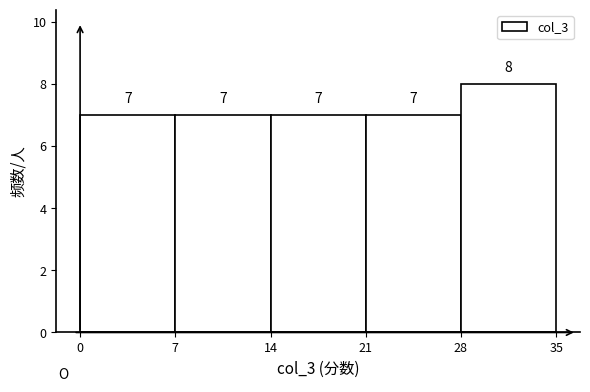

How tall is the bar that spans 7 to 14 on the x-axis?

7